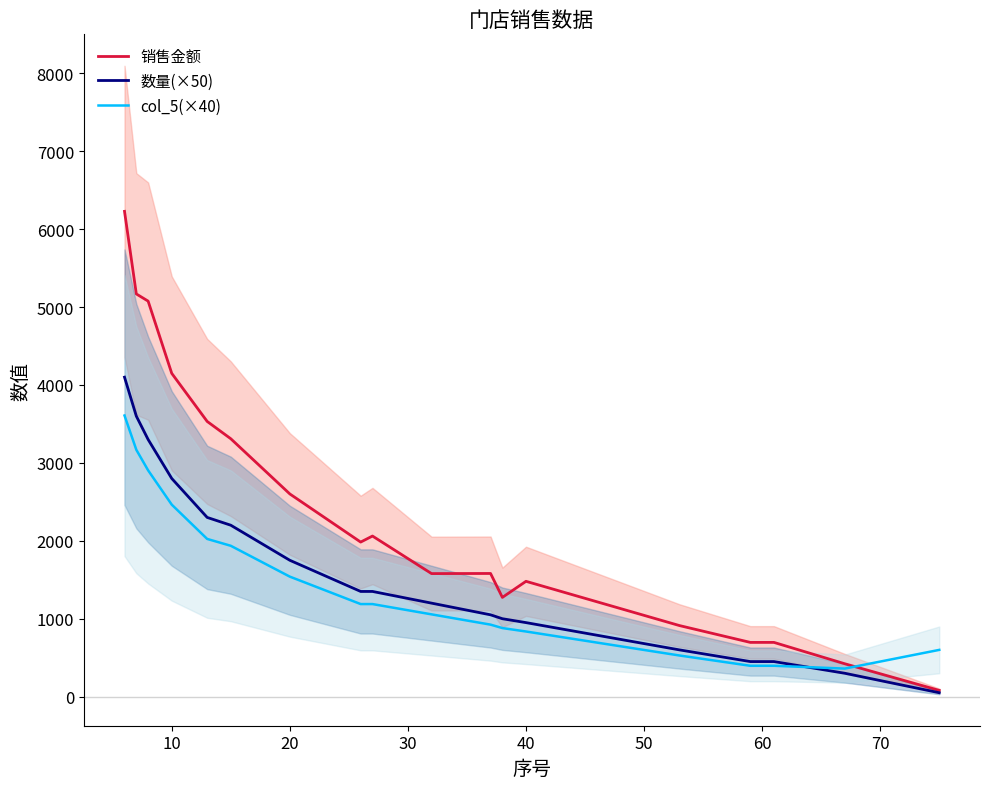

List the series in order of their overall mean, lowest first.

col_5(×40), 数量(×50), 销售金额